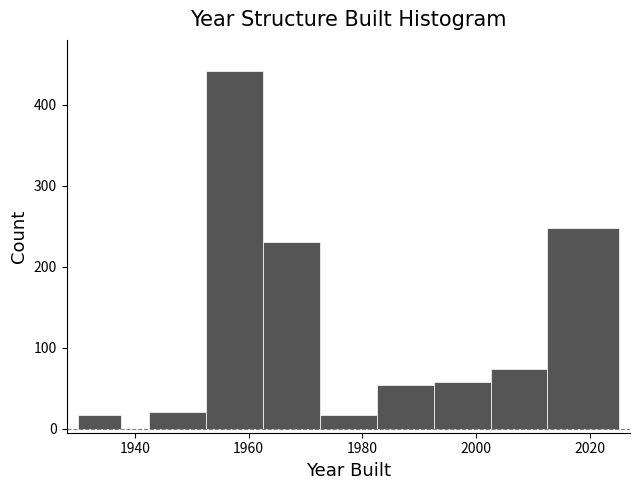

Around what value on the x-axis is the tallest bar? Give the approximate position of its centre, as read against the axis.

1958